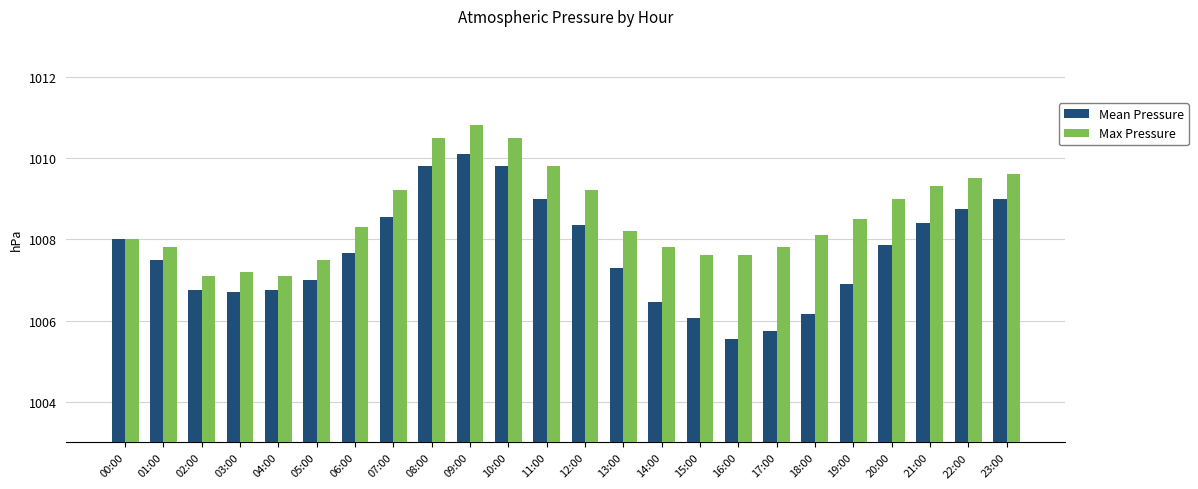

Which series has the largest total across all categories?

Max Pressure